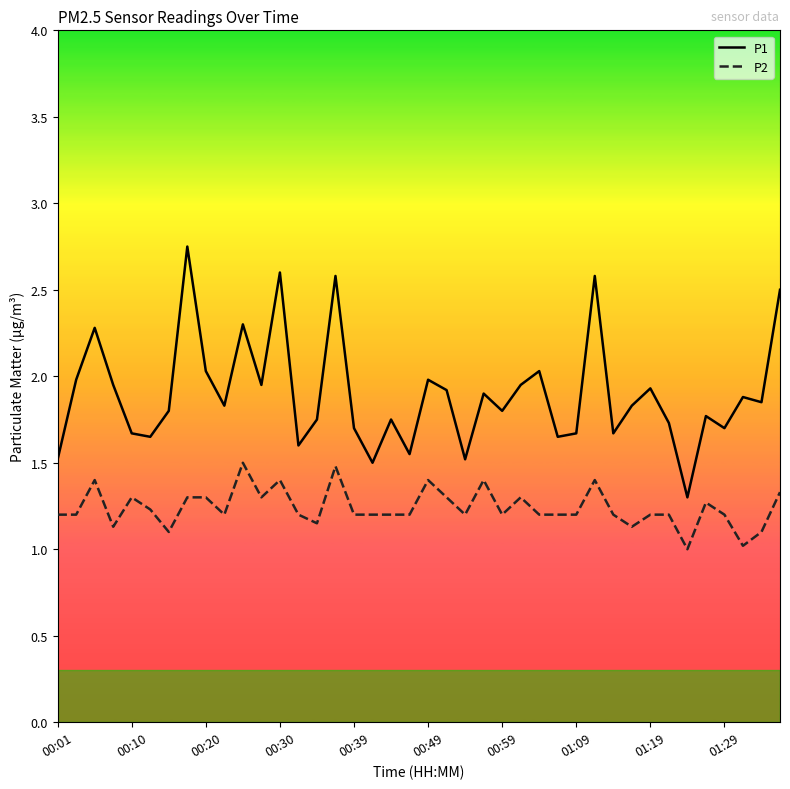

True or false: P2 and P1 cross at least once.

False